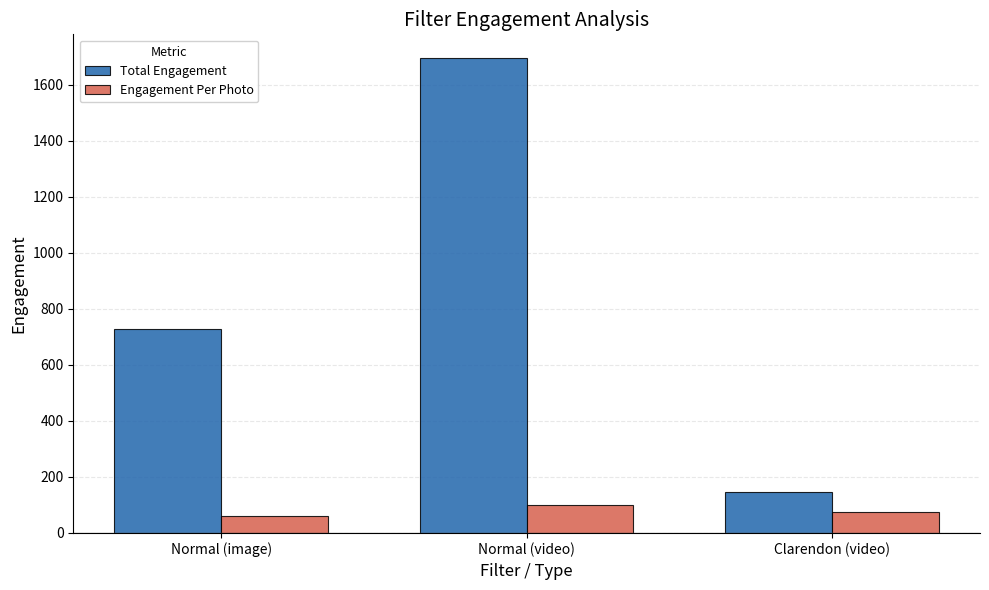

What is the value of the Engagement Per Photo bar at the 2nd from the left?

99.8